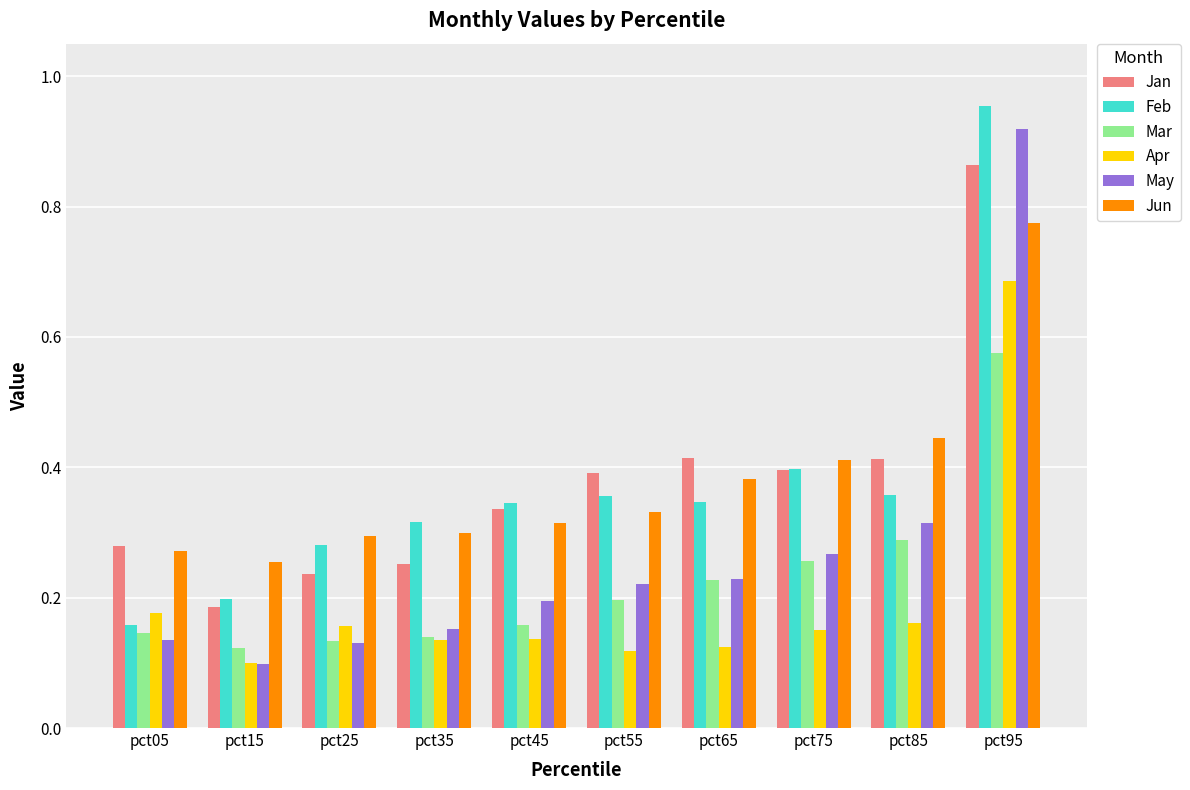

Are the bars grouped side by side (vs. stacked)?

Yes